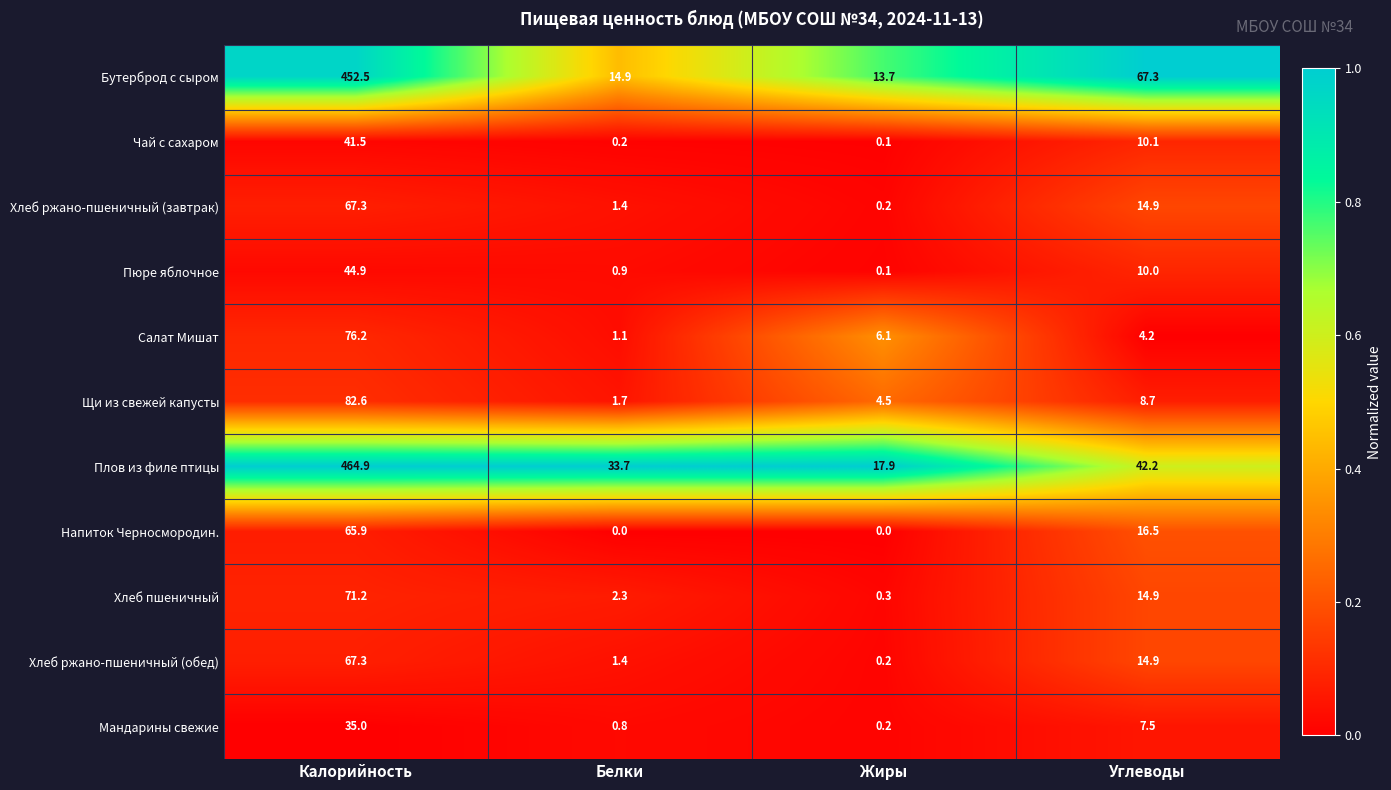

Rank the categories by Мандарины свежие value from lowest to highest.

Жиры, Белки, Углеводы, Калорийность